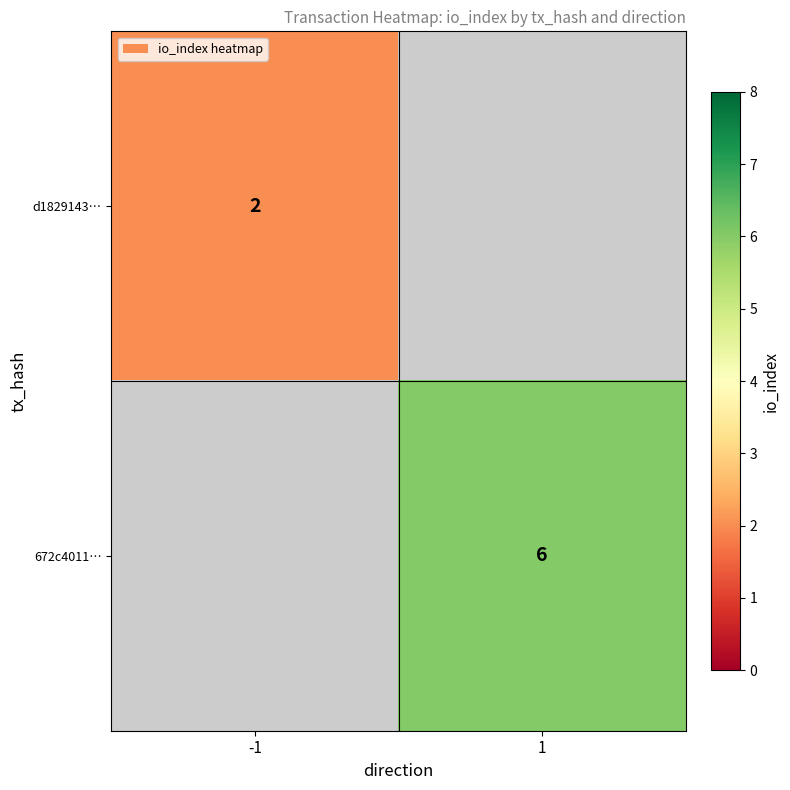

At which category does the chart reach its peak across all series?

1